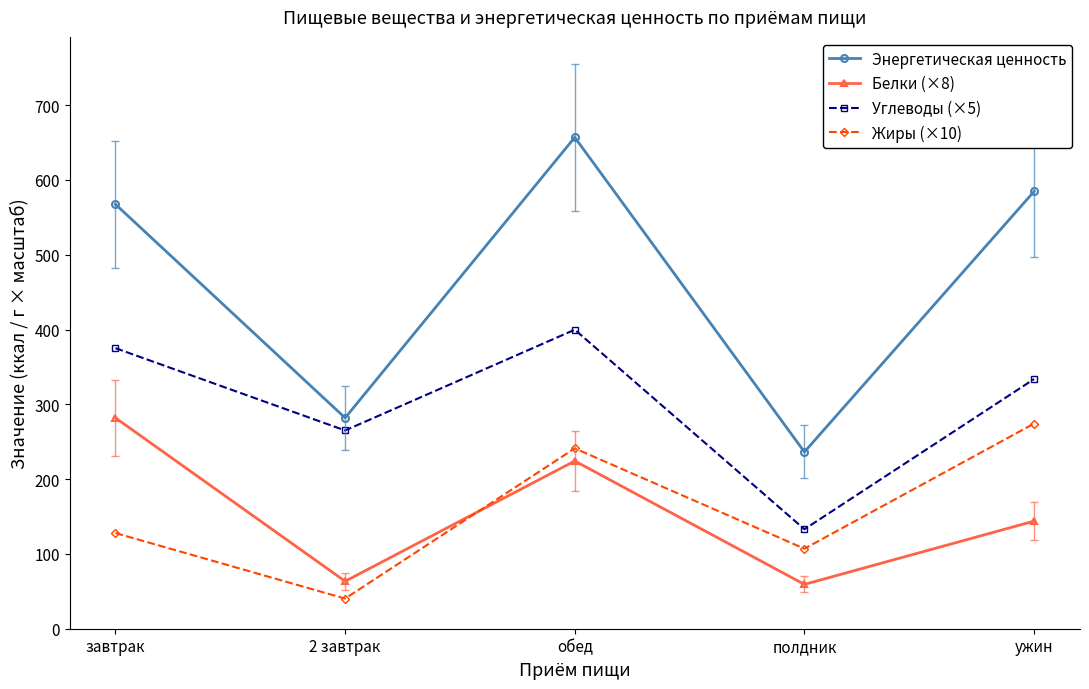

True or false: Углеводы (×5) has more than 2 points higher than both neighbors.

False